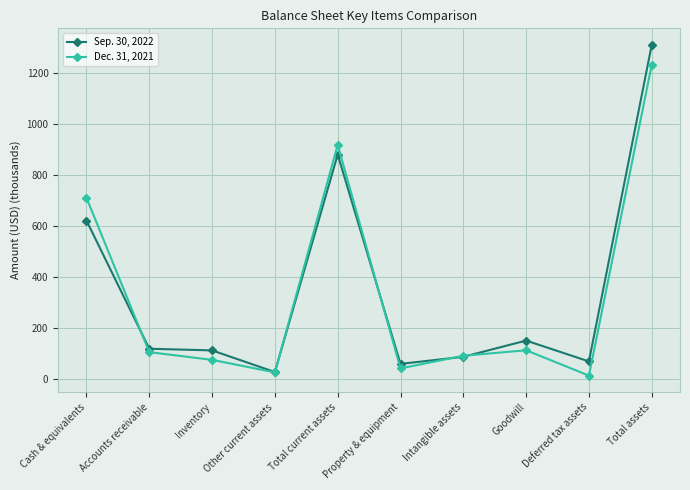

Is it true that Dec. 31, 2021 equals 13.5 at Deferred tax assets?

True